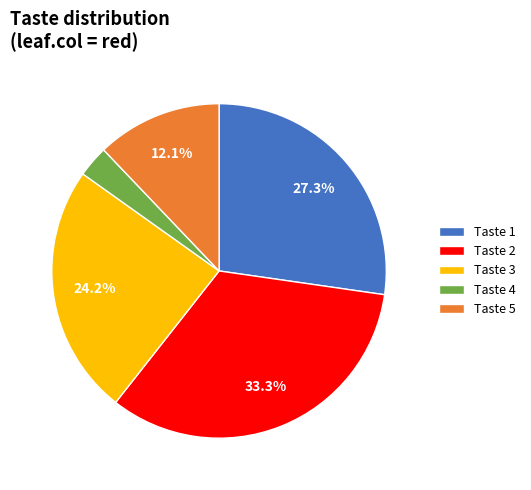

Rank the categories by value from lowest to highest.

Taste 4, Taste 5, Taste 3, Taste 1, Taste 2